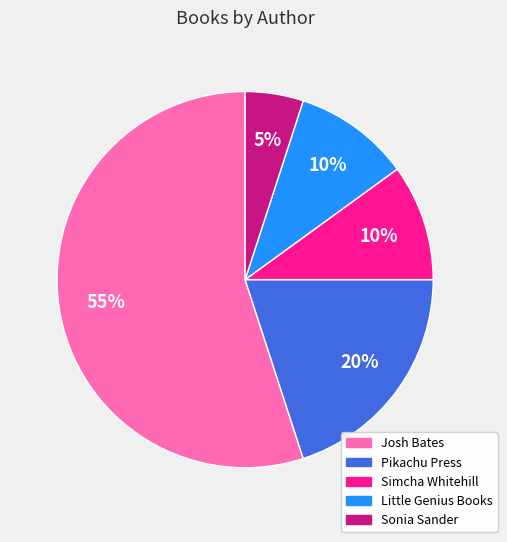

To the nearest percent, what percentage of the pie is Little Genius Books?

10%